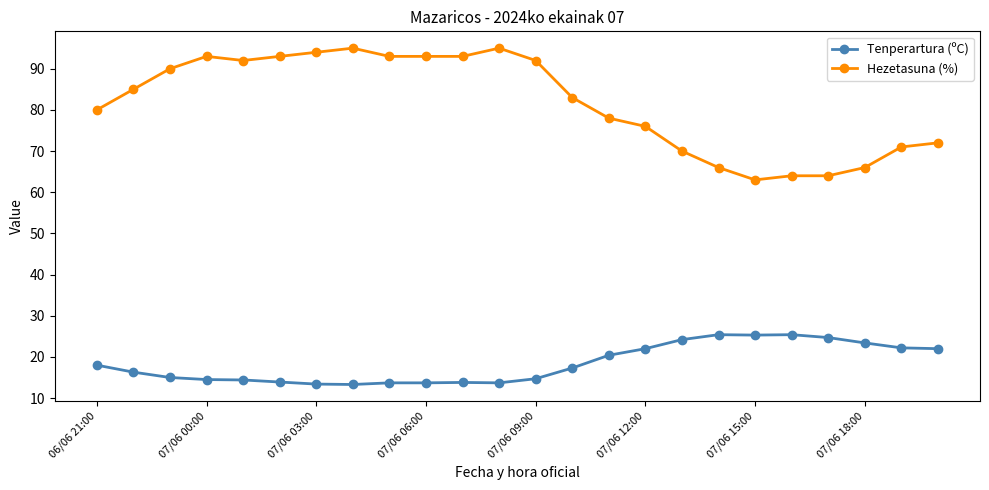

True or false: Tenperartura (ºC) and Hezetasuna (%) cross at least once.

False